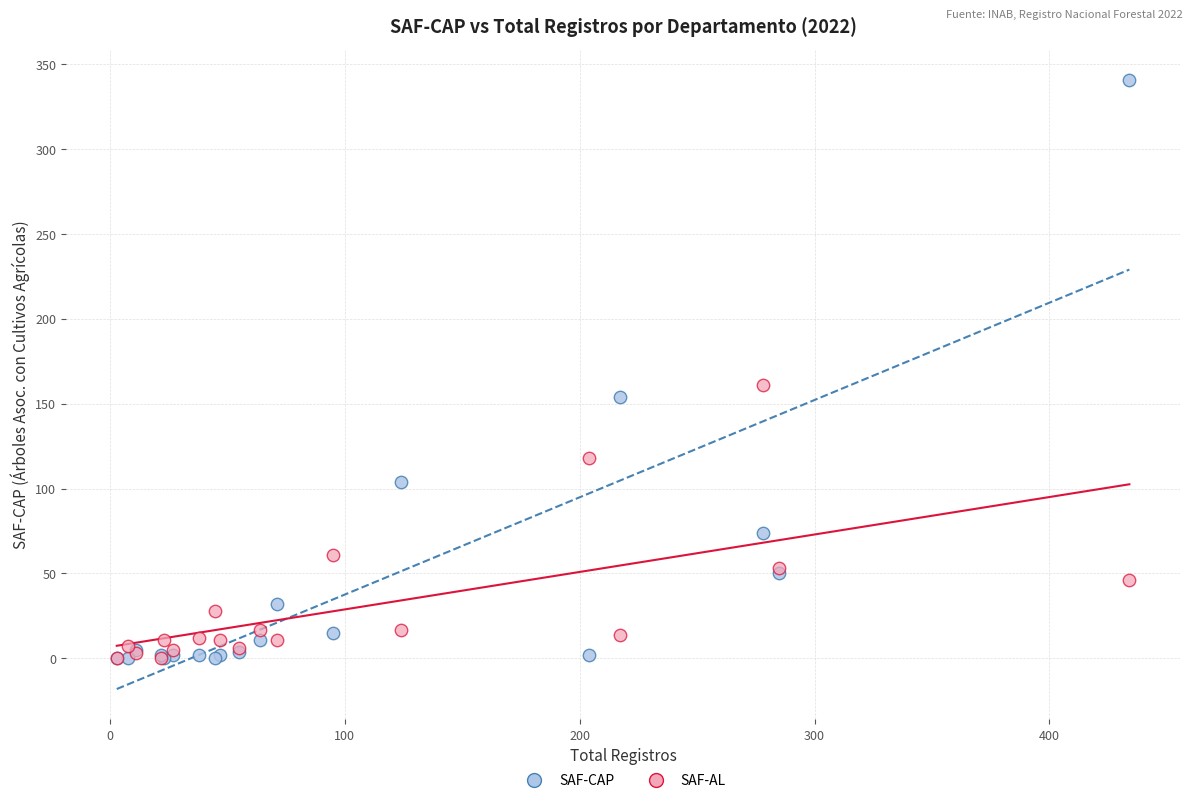

Across all series, what Y value is closest to 170?

161